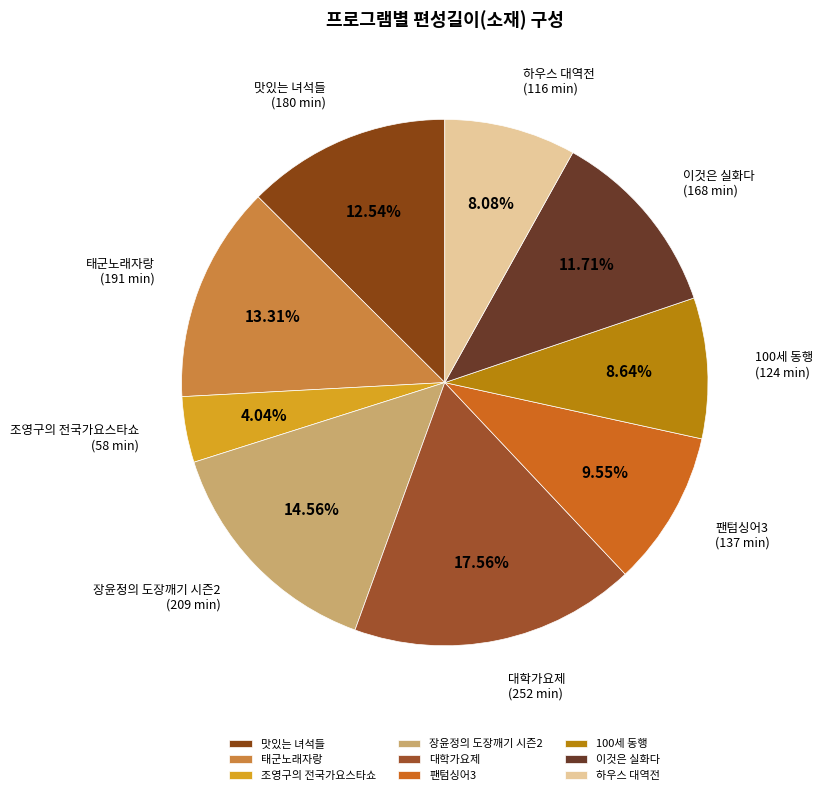

Combined, do 장윤정의 도장깨기 시즌2 and 맛있는 녀석들 account for over 50%?

No